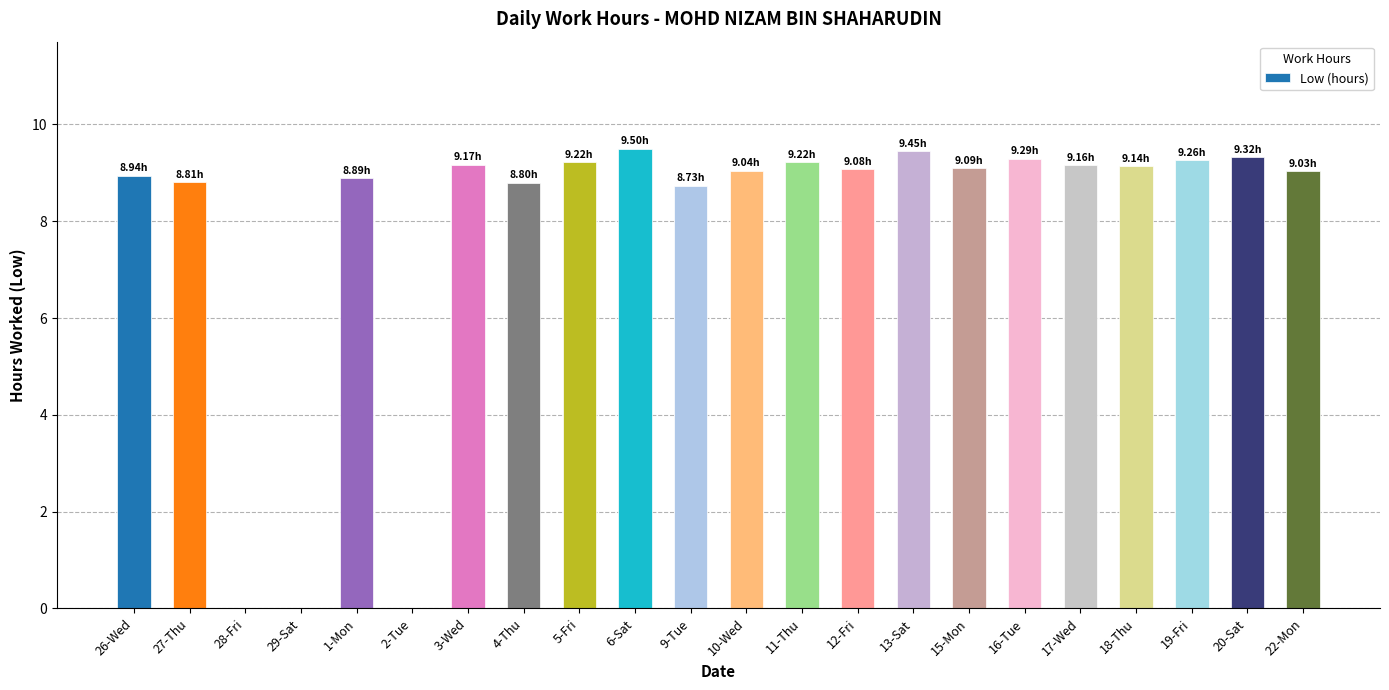

Between 5-Fri and 4-Thu, which is larger?

5-Fri